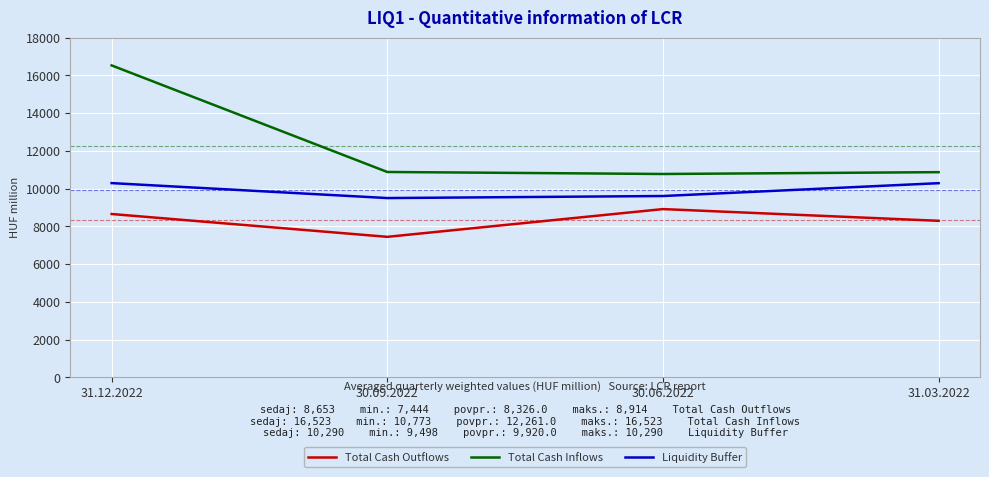

True or false: Total Cash Inflows has a value of 3572 at 31.03.2022.

False